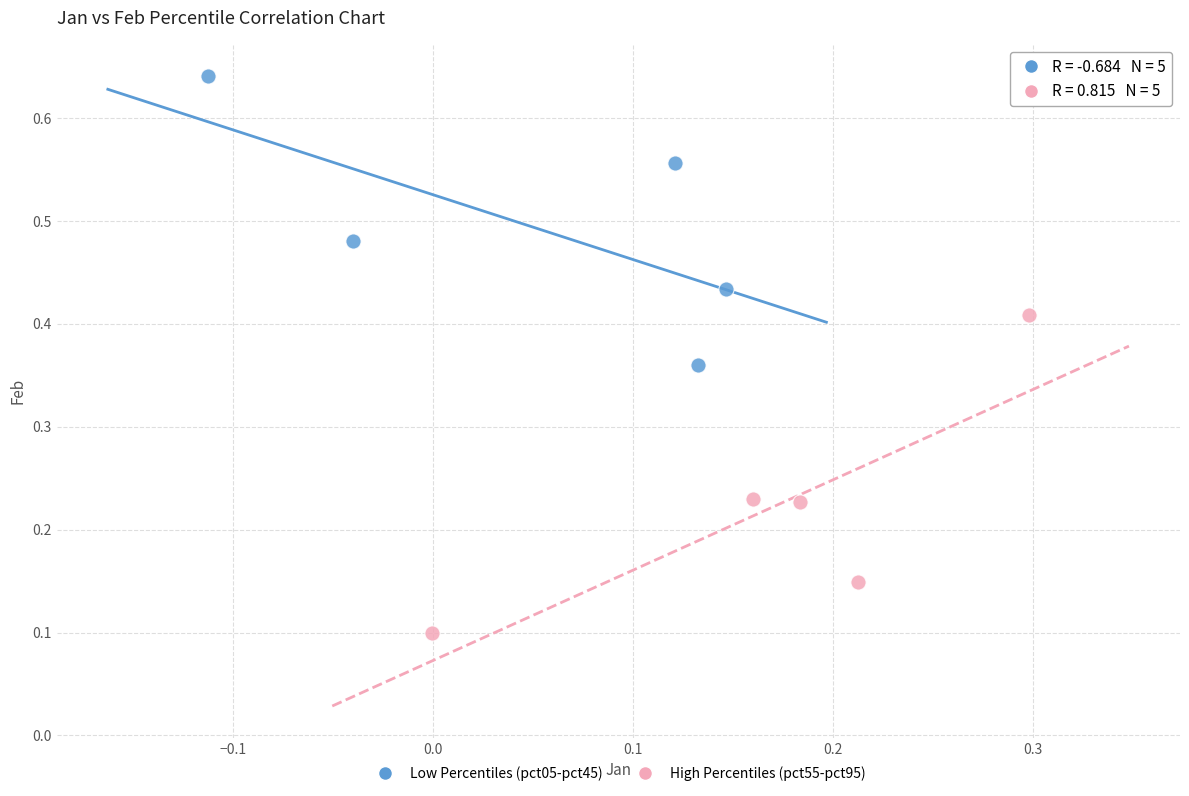

Which series contains the highest Y value?

Low Percentiles (pct05-pct45)